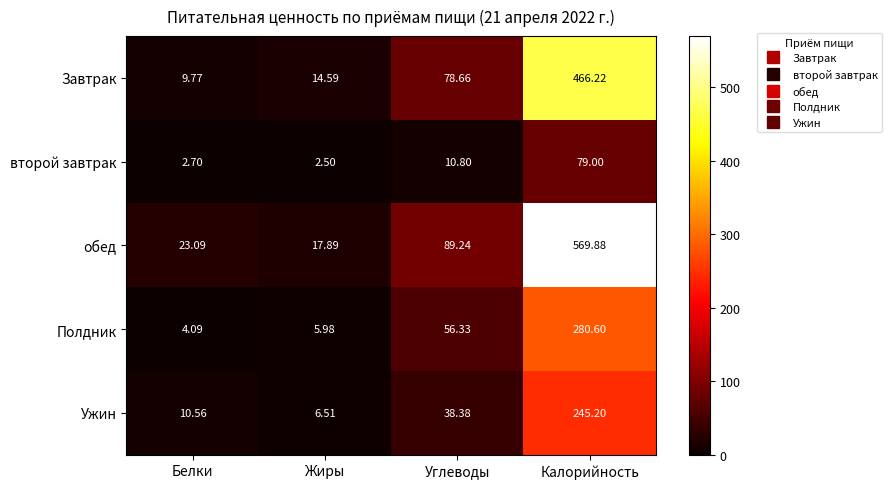

At which label does второй завтрак first exceed 10?

Углеводы